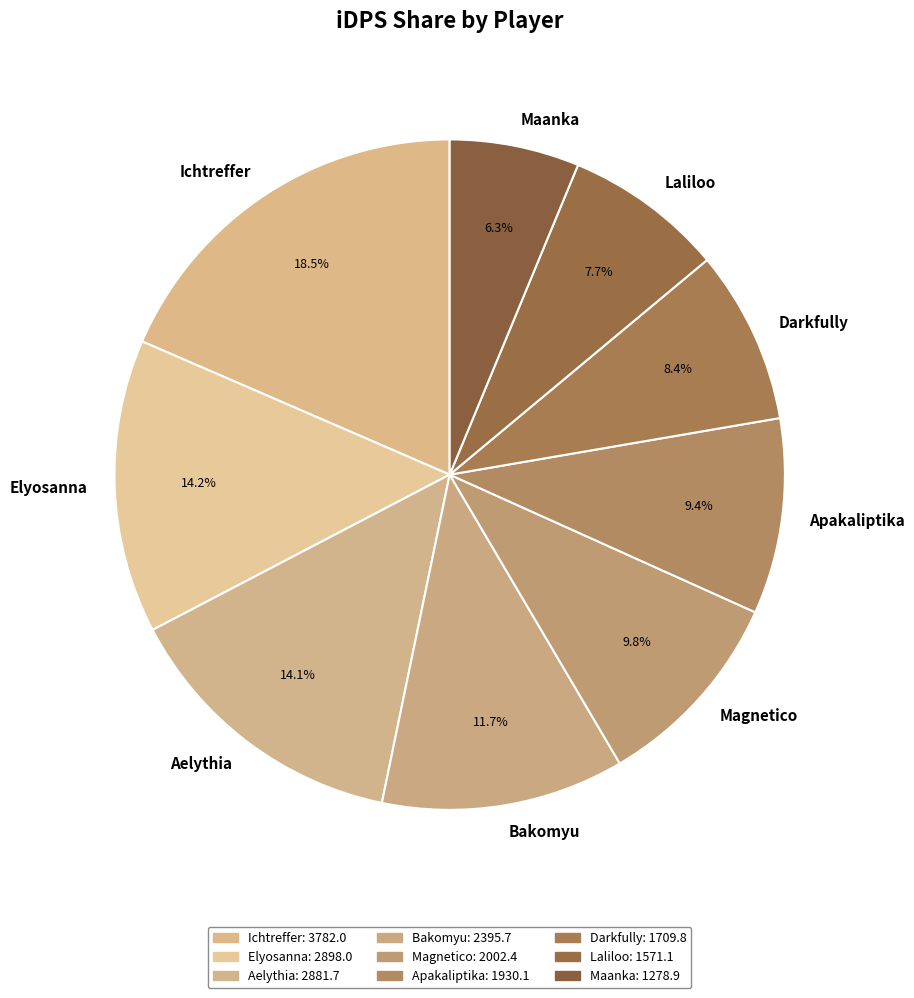

The Darkfully slice represents 18% of the pie. True or false?

False